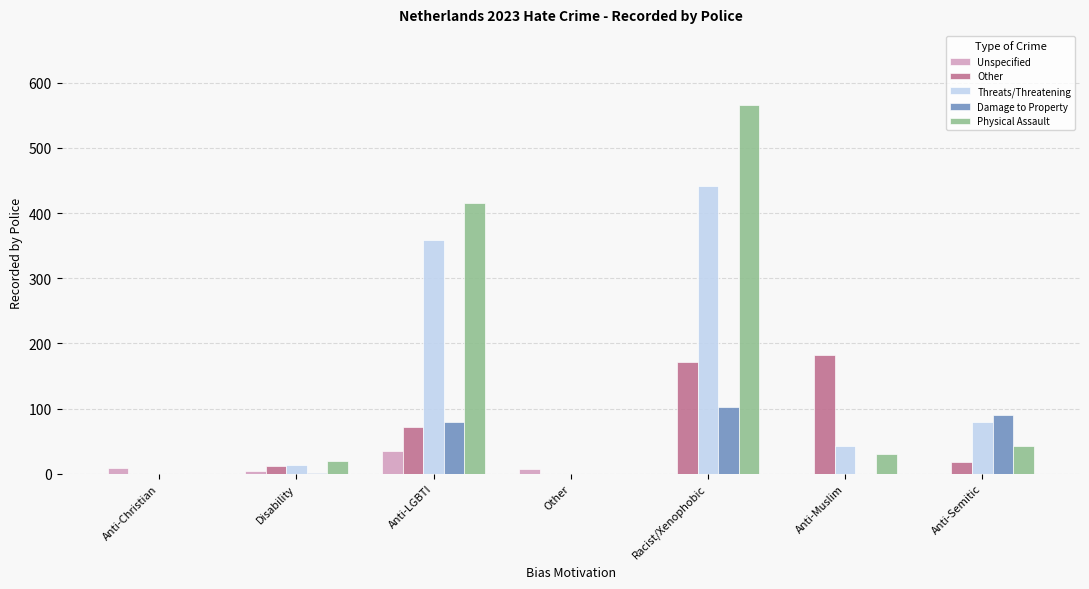

Which category has the highest value across all series?

Racist/Xenophobic